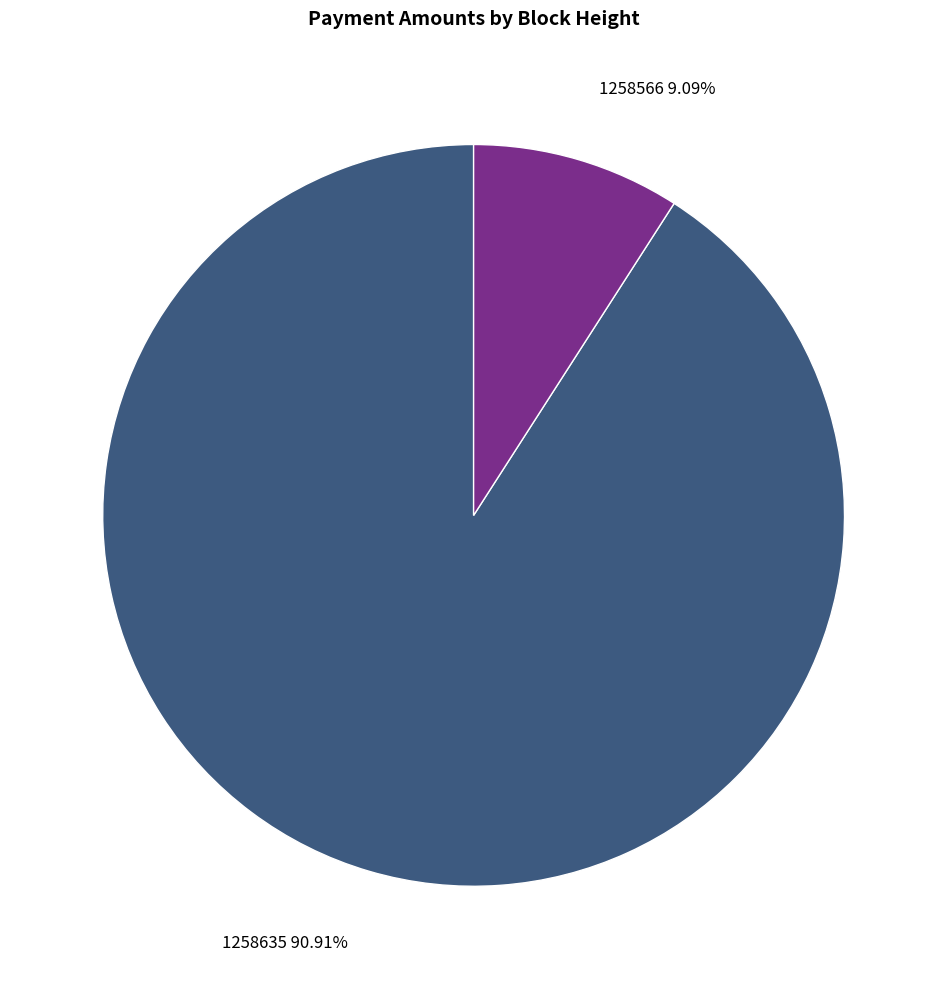

Count the number of slices in the pie.

2